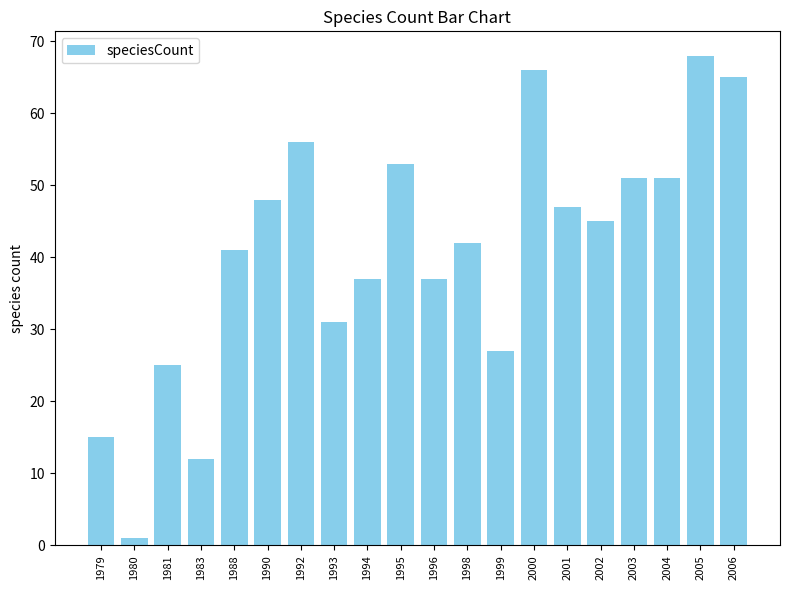

What is the difference between the maximum and minimum values?

67